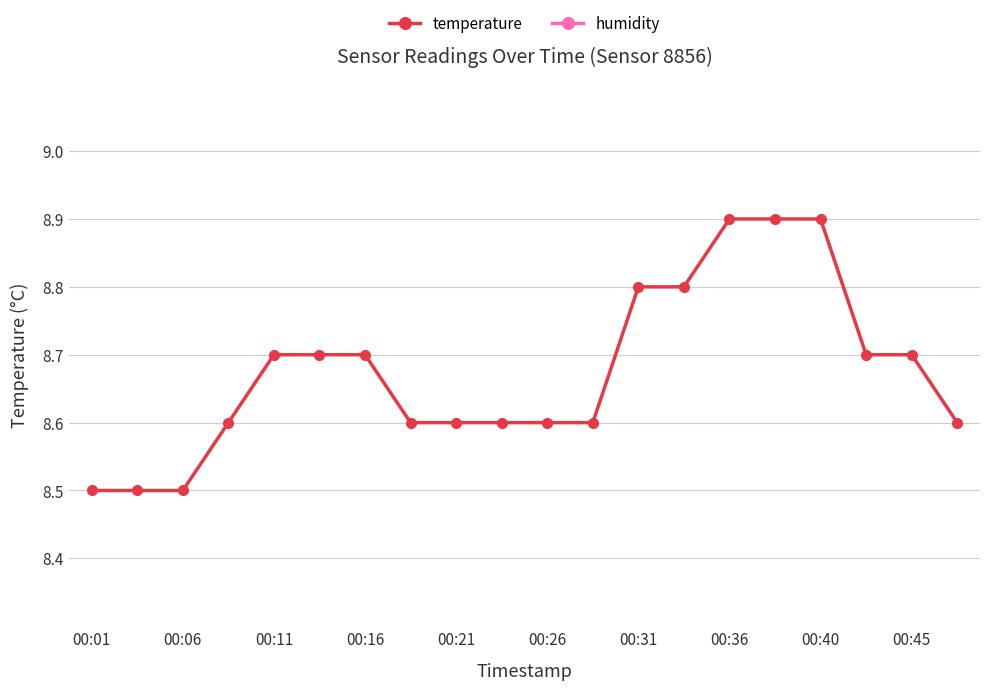

How many temperature values are between 8 and 9?

20